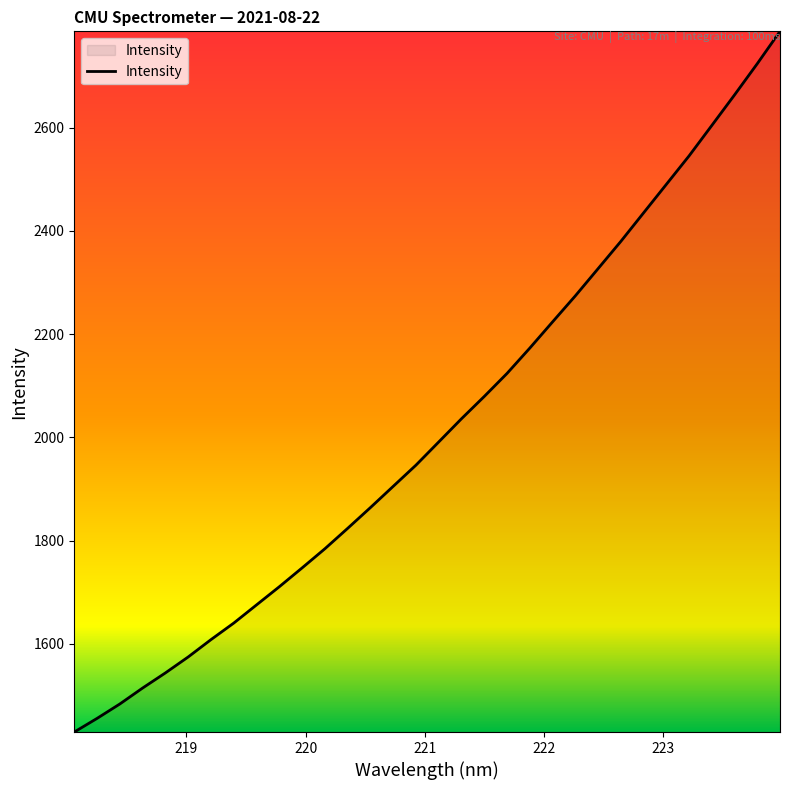

What is the smallest value displayed?

1429.4